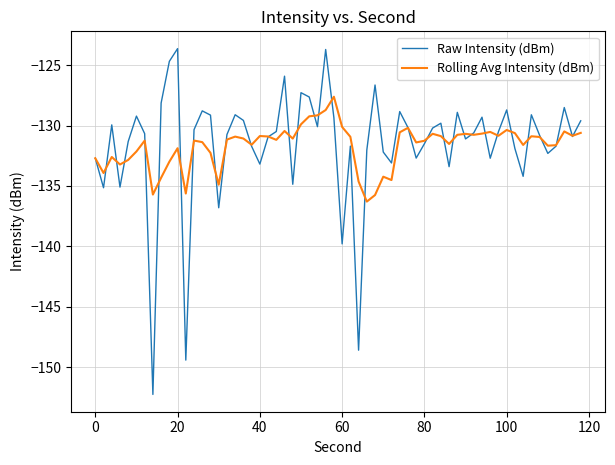

How many series are shown in this chart?

2